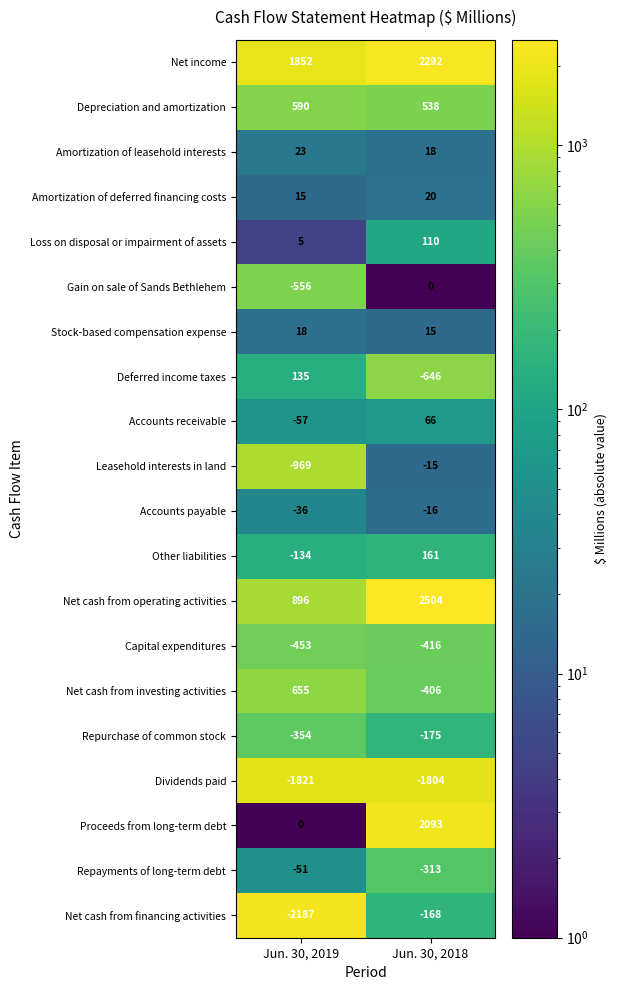

What is the difference between the Loss on disposal or impairment of assets values at Jun. 30, 2019 and Jun. 30, 2018?

105